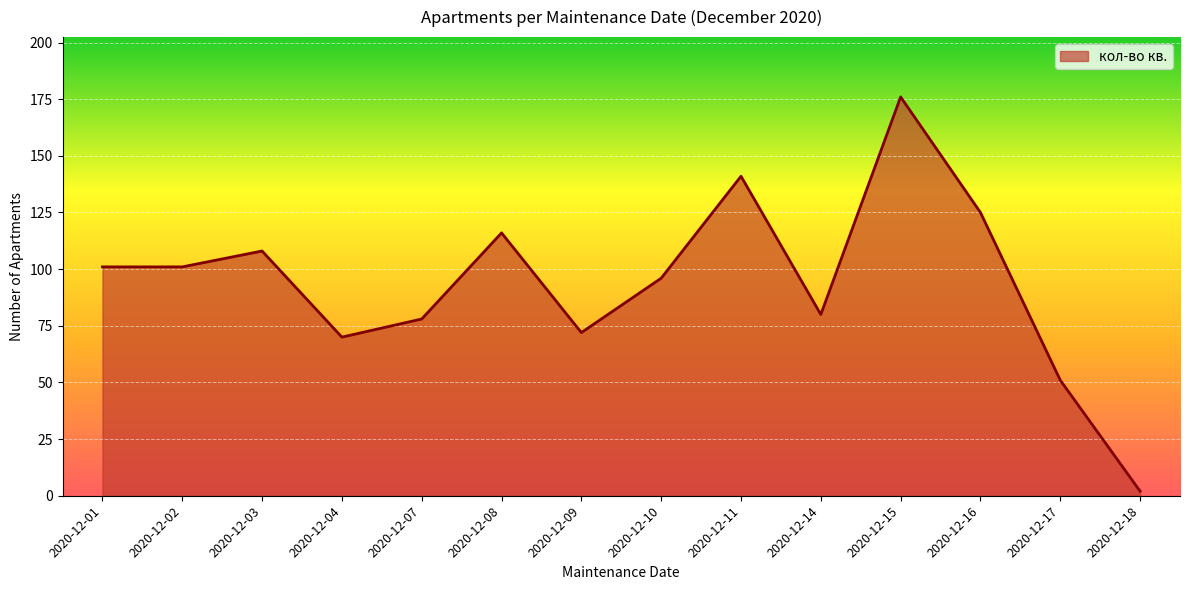

What is the difference between the maximum and minimum values?

174